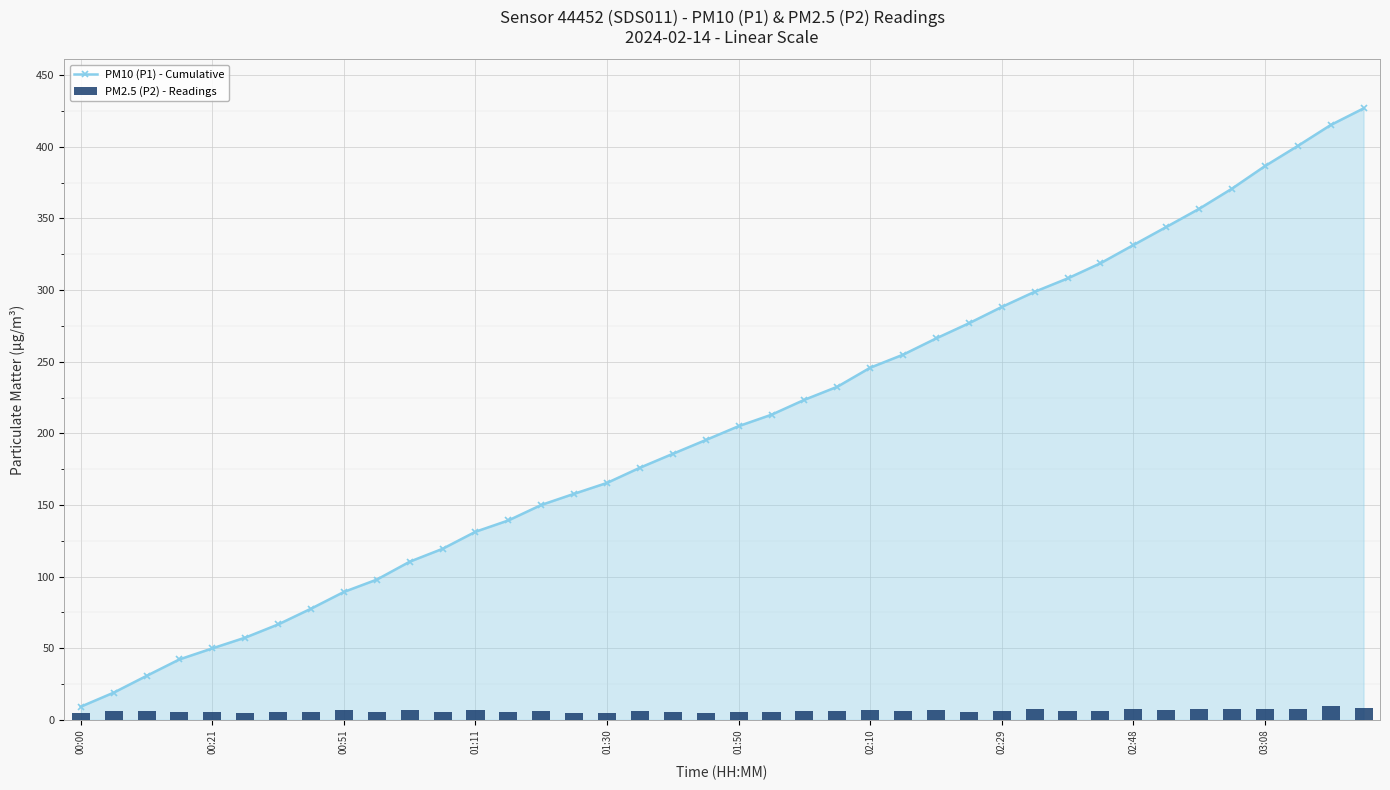

What is the difference between the second highest and minimum values in the PM2.5 (P2) - Readings series?

3.8